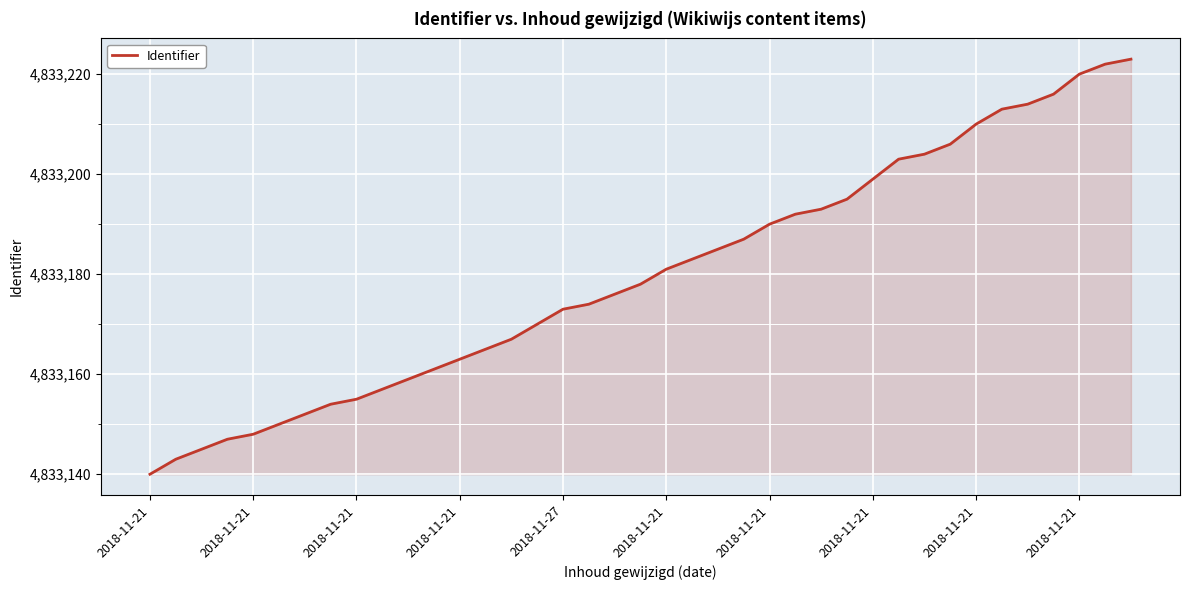

What is the difference between the maximum and minimum values?

83